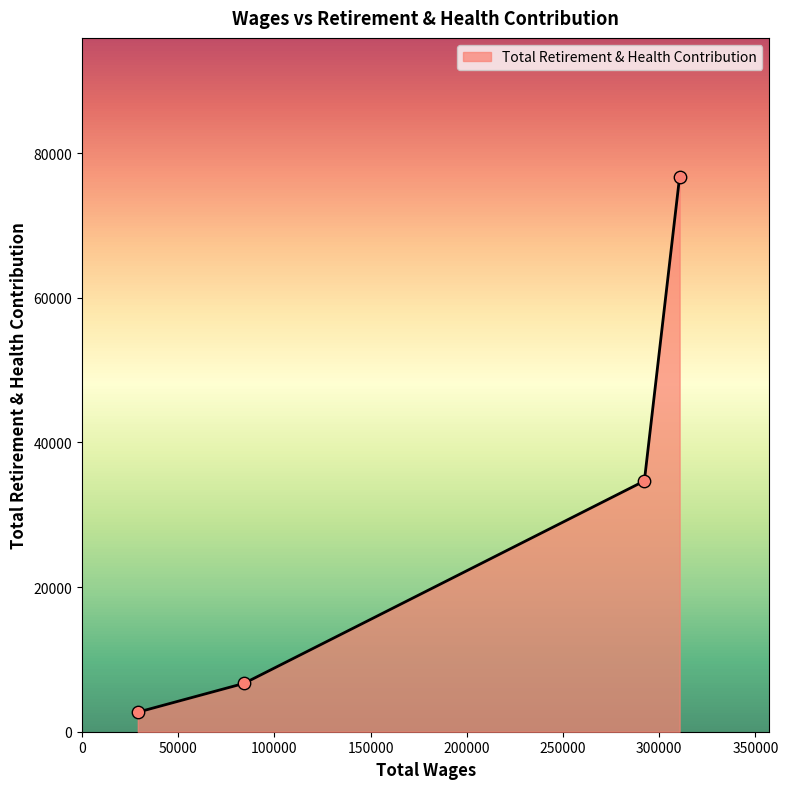

True or false: the data has more than 2 interior local peaks.

False